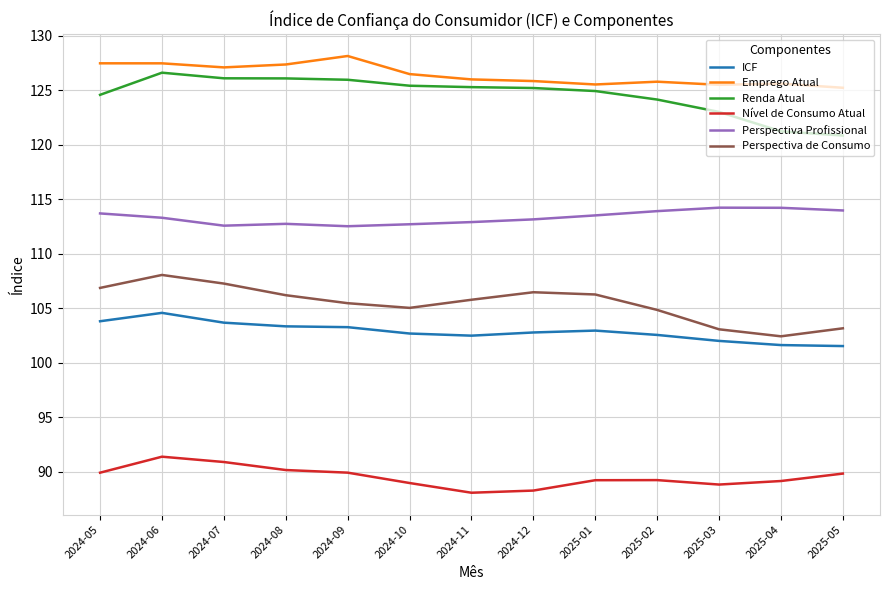

True or false: Nível de Consumo Atual has a value of 89.0 at 2024-10.

True